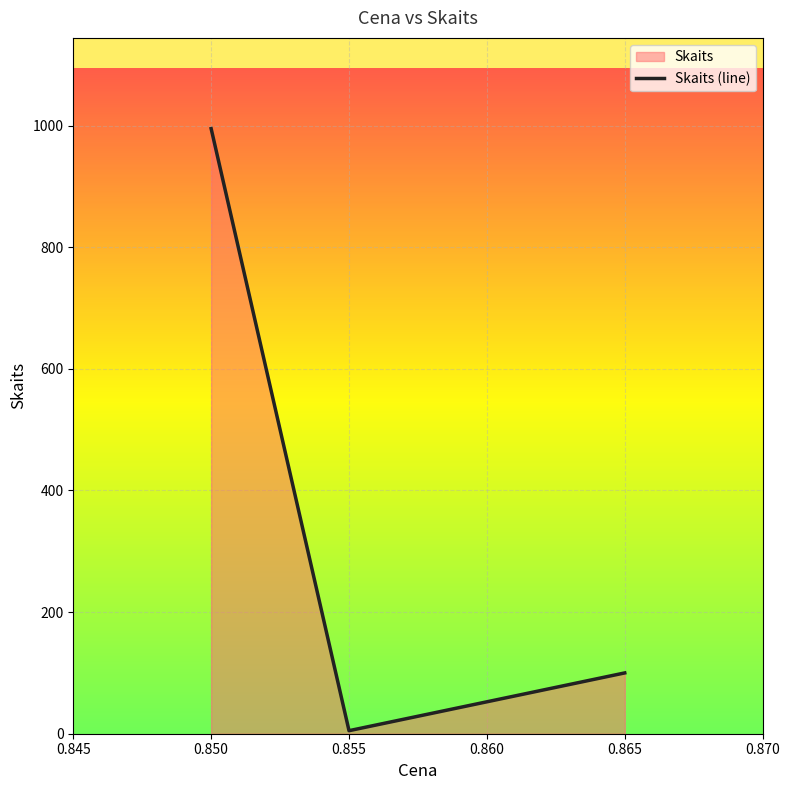

Reading right to left, transcribe all the data shown in this chart.

100	5	995